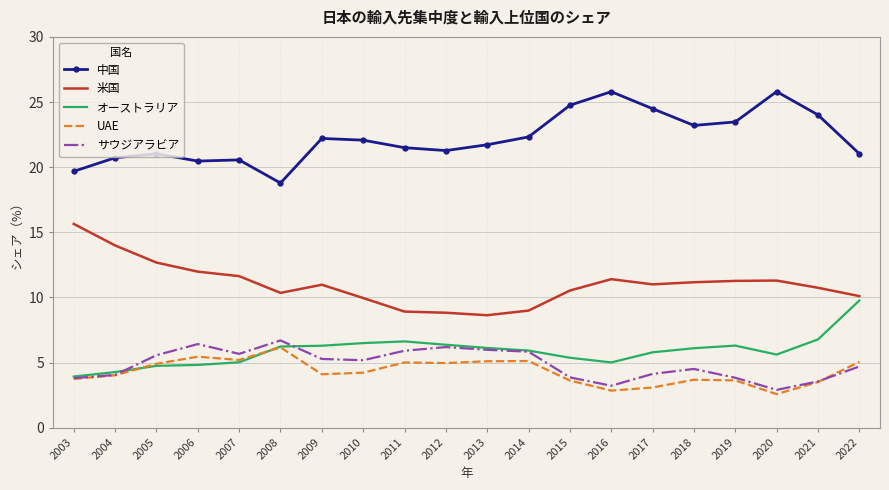

The value of オーストラリア at 2004 is 2.8. True or false?

False